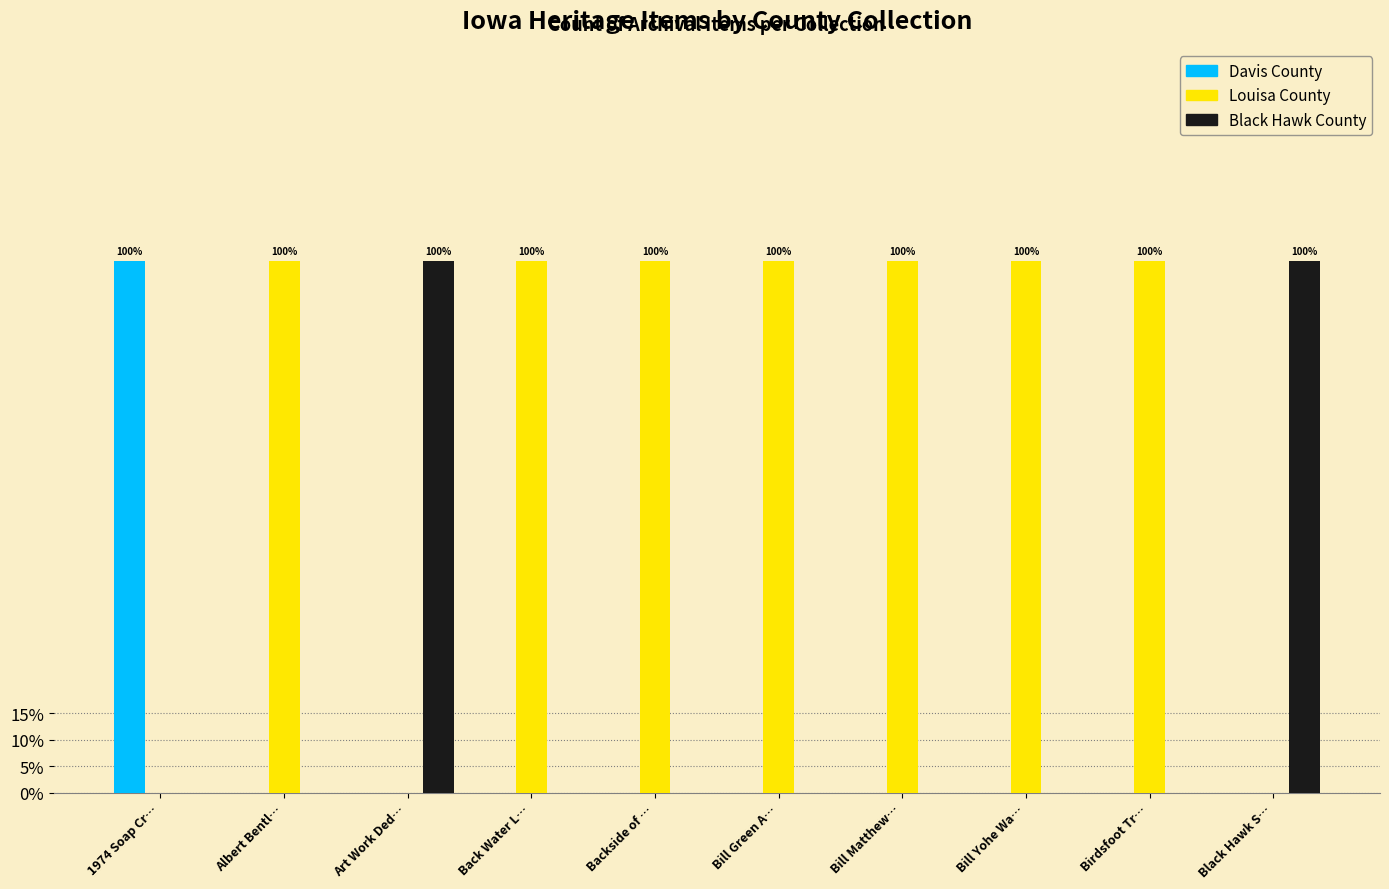

What is the highest value of the Black Hawk County series?

1